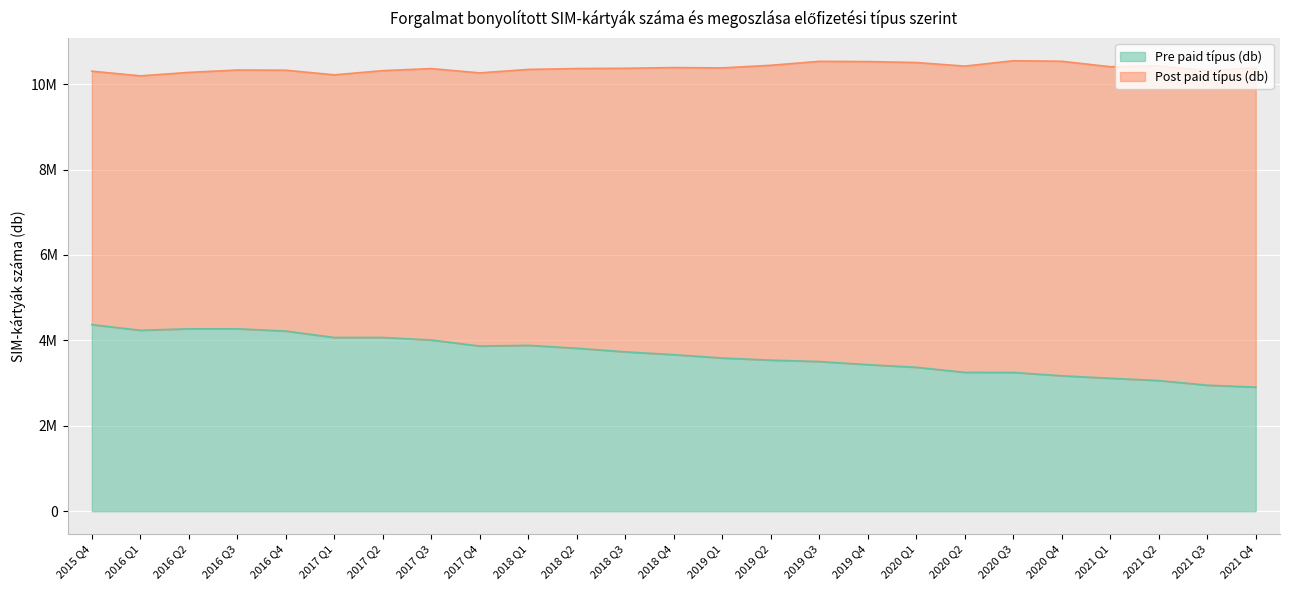

What is the label of the 23rd point from the left?

2021 Q2